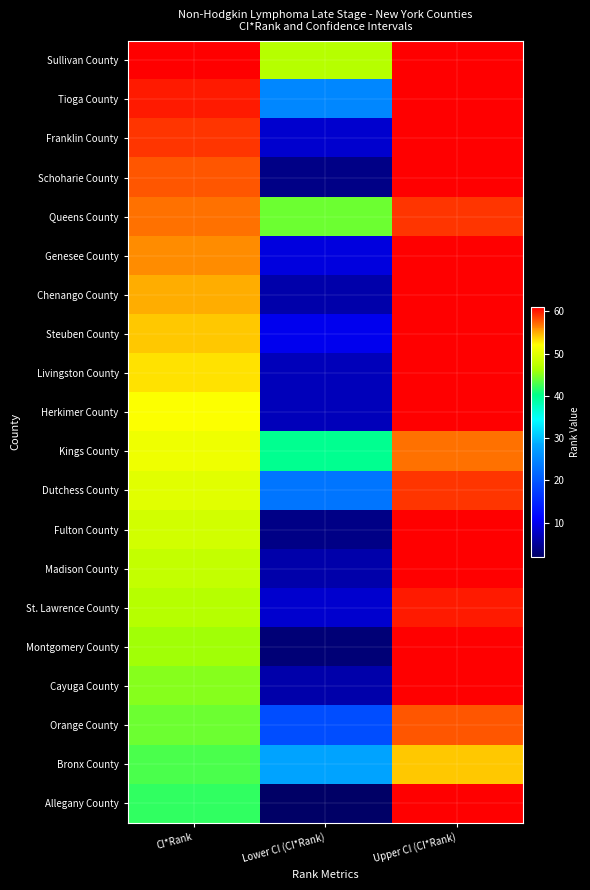

Reading left to right, list all the values displayed in this chart.

Sullivan County: CI*Rank=61	Lower CI (CI*Rank)=47	Upper CI (CI*Rank)=61
Tioga County: CI*Rank=60	Lower CI (CI*Rank)=25	Upper CI (CI*Rank)=61
Franklin County: CI*Rank=59	Lower CI (CI*Rank)=8	Upper CI (CI*Rank)=61
Schoharie County: CI*Rank=58	Lower CI (CI*Rank)=4	Upper CI (CI*Rank)=61
Queens County: CI*Rank=57	Lower CI (CI*Rank)=44	Upper CI (CI*Rank)=59
Genesee County: CI*Rank=56	Lower CI (CI*Rank)=9	Upper CI (CI*Rank)=61
Chenango County: CI*Rank=55	Lower CI (CI*Rank)=6	Upper CI (CI*Rank)=61
Steuben County: CI*Rank=54	Lower CI (CI*Rank)=10	Upper CI (CI*Rank)=61
Livingston County: CI*Rank=53	Lower CI (CI*Rank)=7	Upper CI (CI*Rank)=61
Herkimer County: CI*Rank=52	Lower CI (CI*Rank)=7	Upper CI (CI*Rank)=61
Kings County: CI*Rank=51	Lower CI (CI*Rank)=40	Upper CI (CI*Rank)=57
Dutchess County: CI*Rank=50	Lower CI (CI*Rank)=23	Upper CI (CI*Rank)=59
Fulton County: CI*Rank=49	Lower CI (CI*Rank)=4	Upper CI (CI*Rank)=61
Madison County: CI*Rank=48	Lower CI (CI*Rank)=6	Upper CI (CI*Rank)=61
St. Lawrence County: CI*Rank=47	Lower CI (CI*Rank)=8	Upper CI (CI*Rank)=60
Montgomery County: CI*Rank=46	Lower CI (CI*Rank)=3	Upper CI (CI*Rank)=61
Cayuga County: CI*Rank=45	Lower CI (CI*Rank)=6	Upper CI (CI*Rank)=61
Orange County: CI*Rank=44	Lower CI (CI*Rank)=19	Upper CI (CI*Rank)=58
Bronx County: CI*Rank=43	Lower CI (CI*Rank)=28	Upper CI (CI*Rank)=54
Allegany County: CI*Rank=42	Lower CI (CI*Rank)=2	Upper CI (CI*Rank)=61